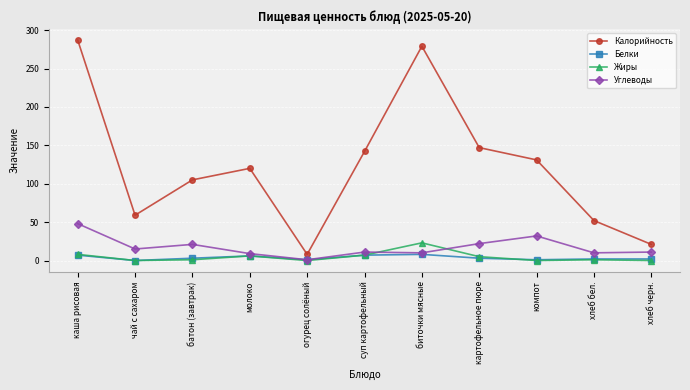

What is the lowest value of the Калорийность series?

8